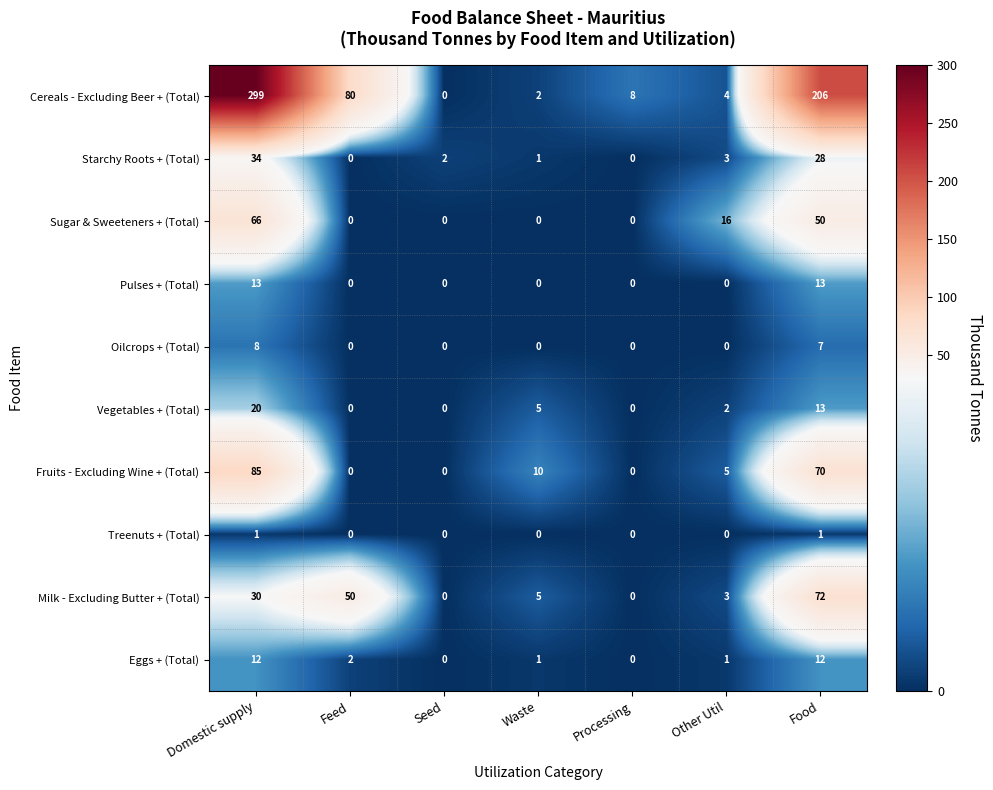

What is the average value of the Pulses + (Total) series?

4